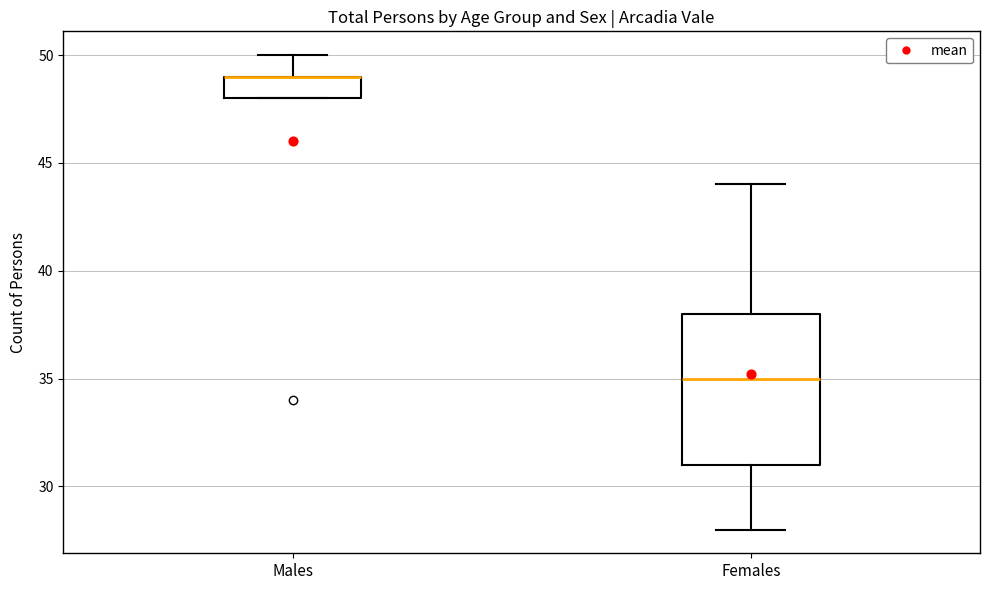

Where does the median line of the box for Females sit on the y-axis? The values are not printed on the chart, so give them approximately, as read against the axis.

35